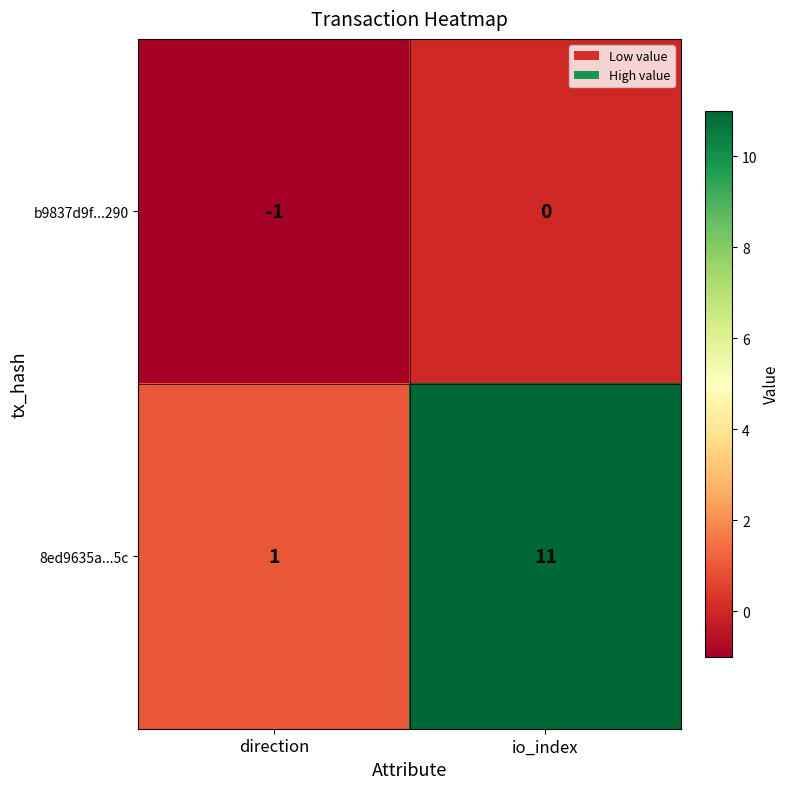

What is the minimum value shown in the chart?

-1